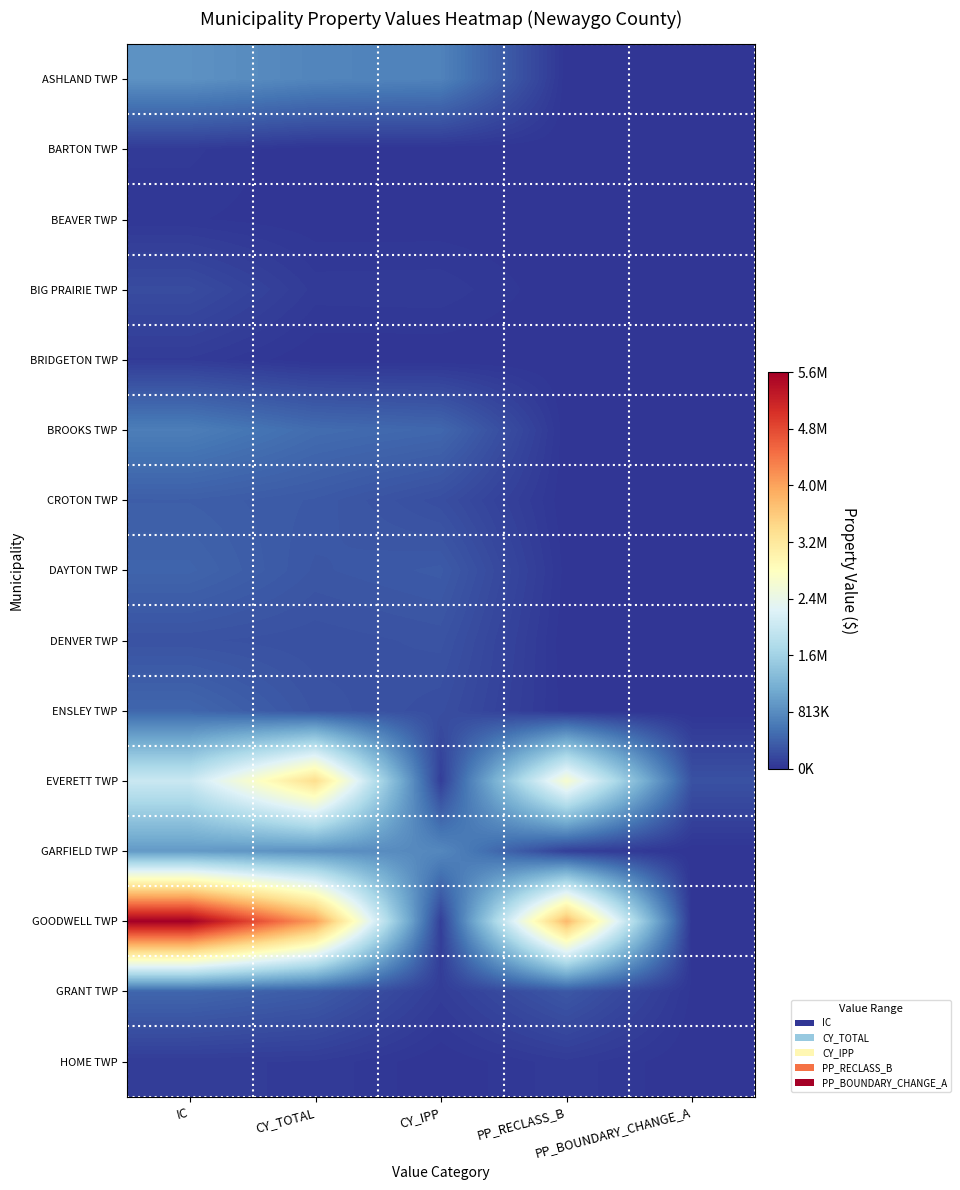

Which has a higher value, CY_IPP or PP_BOUNDARY_CHANGE_A?

CY_IPP